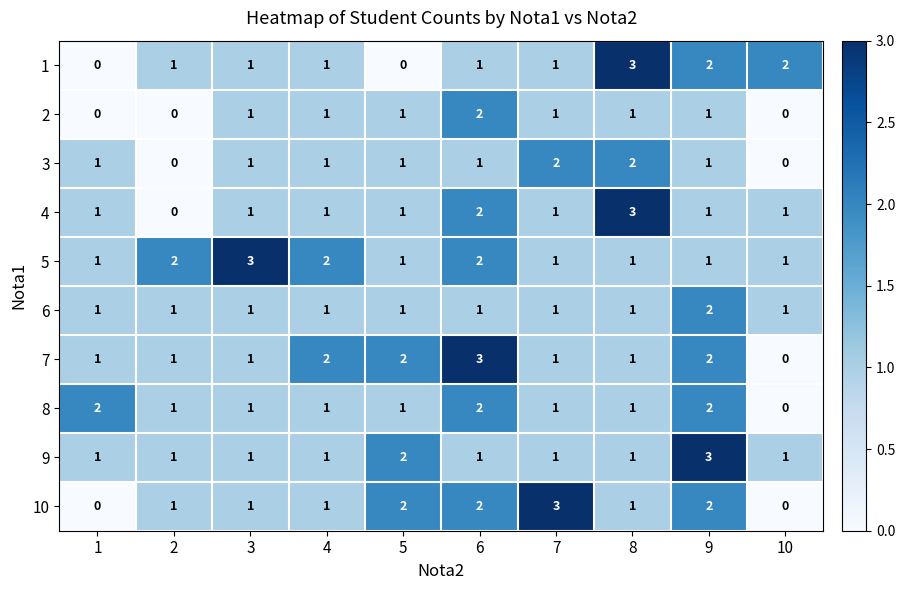

What is the difference between the highest and lowest values at 3?

2